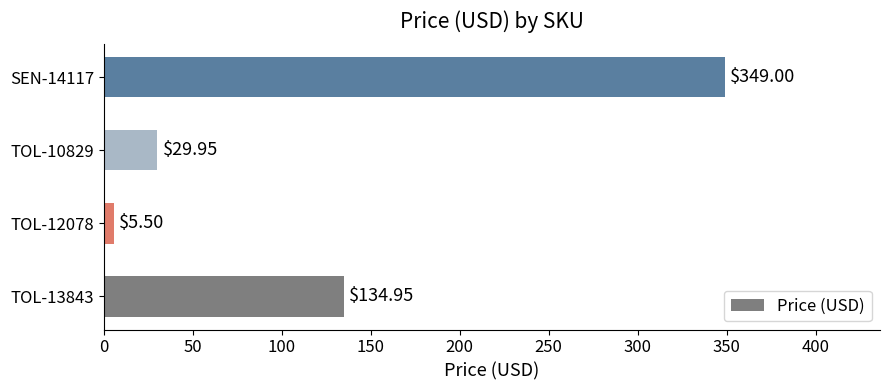

Between SEN-14117 and TOL-13843, which is larger?

SEN-14117